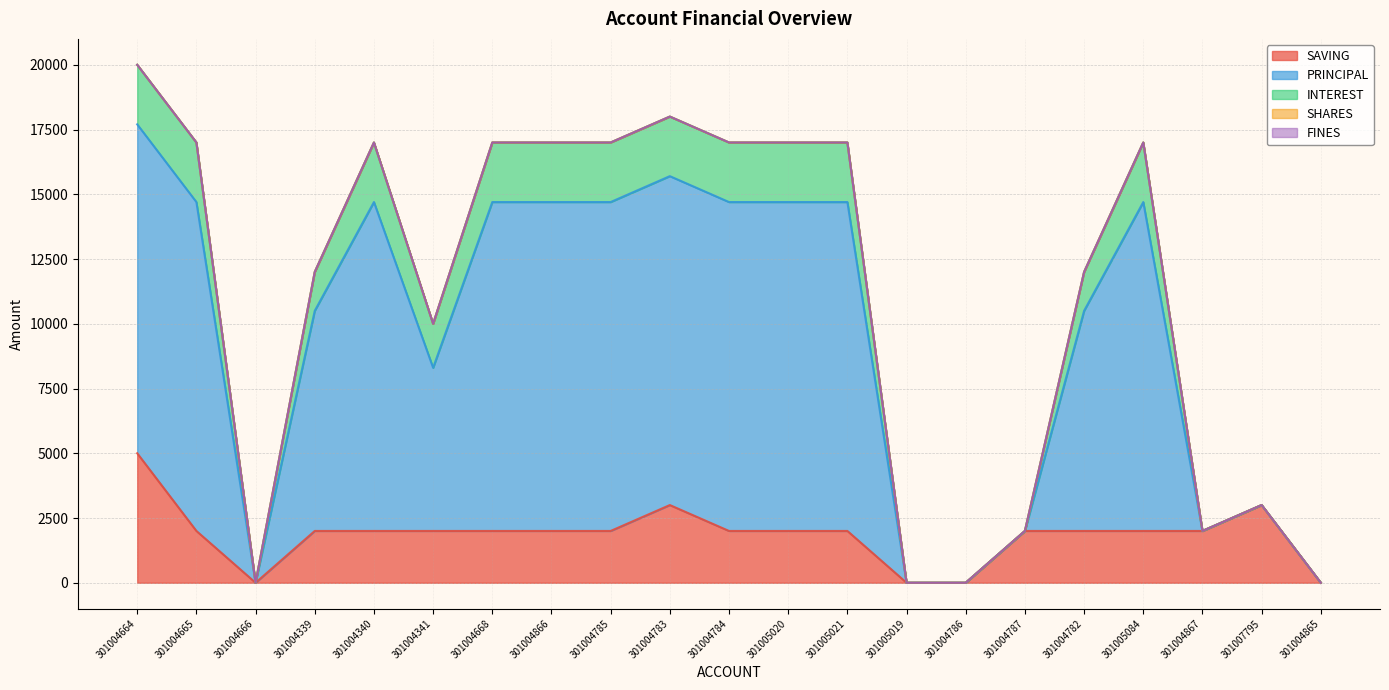

Which category has the lowest value in the INTEREST series?

301004666